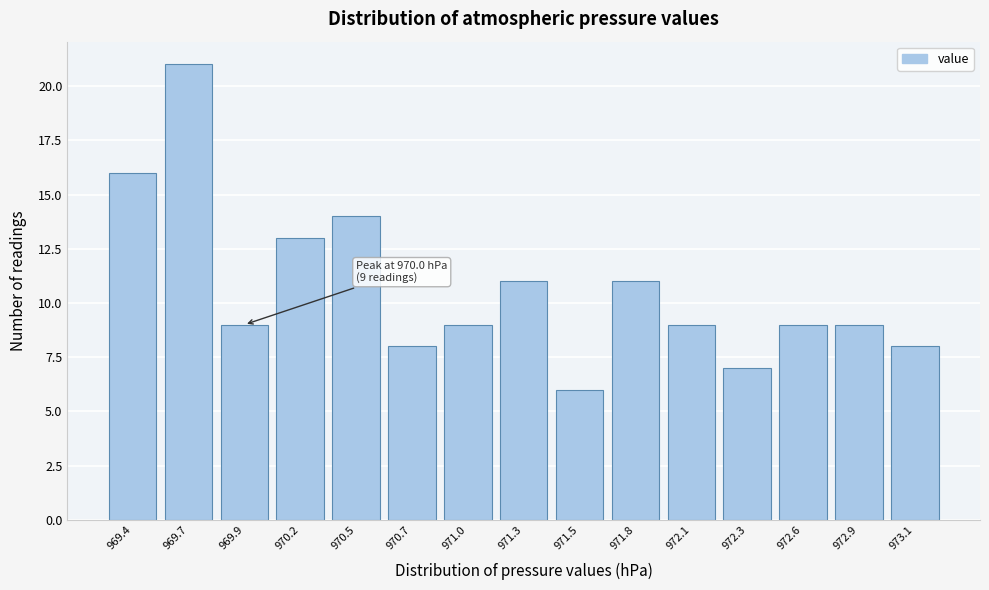

Reading left to right, transcribe all the data shown in this chart.

969.4=16	969.7=21	969.9=9	970.2=13	970.5=14	970.7=8	971.0=9	971.3=11	971.5=6	971.8=11	972.1=9	972.3=7	972.6=9	972.9=9	973.1=8